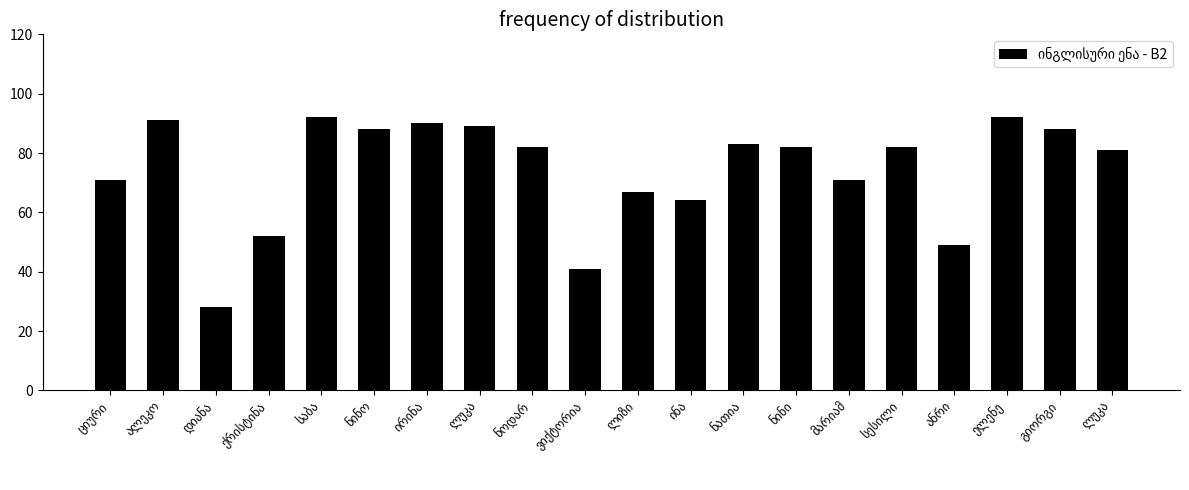

What is the sum of all values?

1483